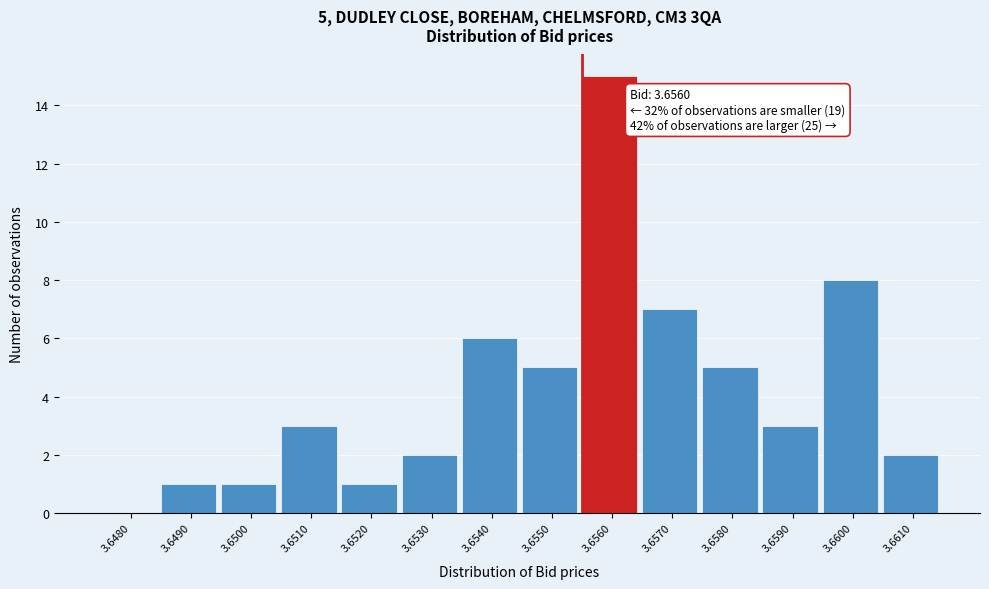

Reading right to left, list all the values displayed in this chart.

3.6610=2	3.6600=8	3.6590=3	3.6580=5	3.6570=7	3.6560=15	3.6550=5	3.6540=6	3.6530=2	3.6520=1	3.6510=3	3.6500=1	3.6490=1	3.6480=0